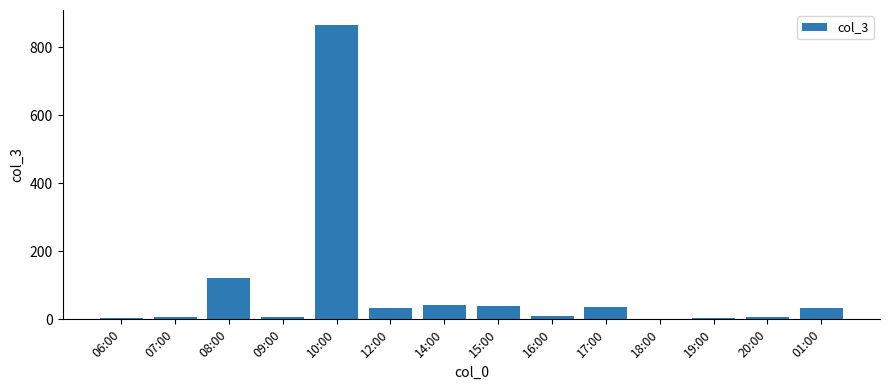

Where is the data nearest to the value 434?

08:00